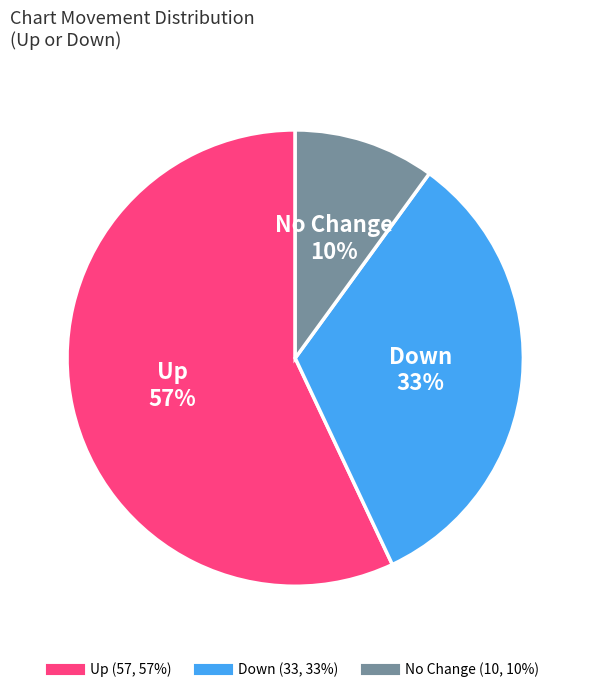

To the nearest percent, what is the difference between the largest and smallest slice percentages?

47%